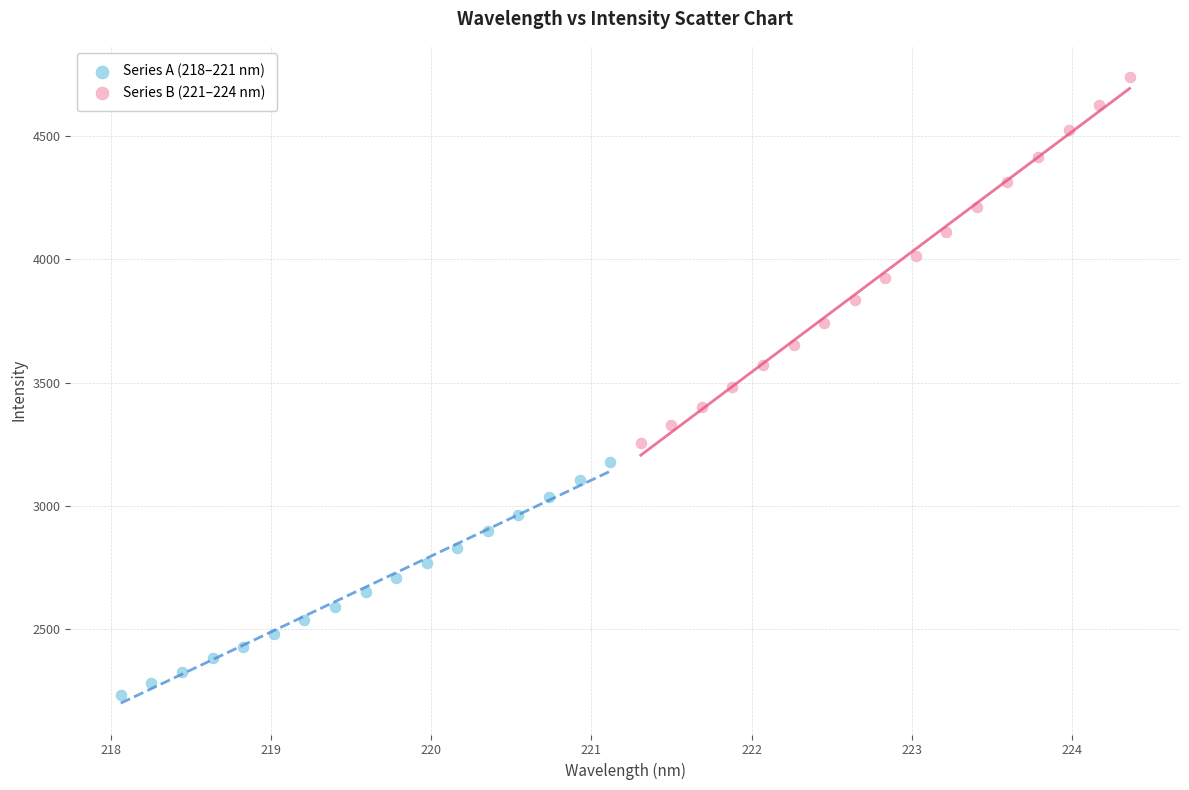

Which series reaches the maximum Y coordinate?

Series B (221–224 nm)